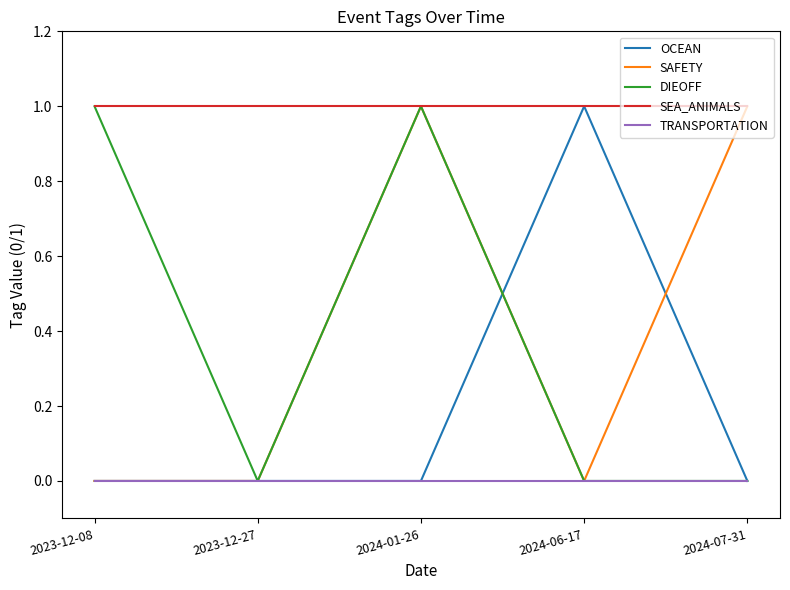

True or false: SEA_ANIMALS has more than 2 interior local peaks.

False